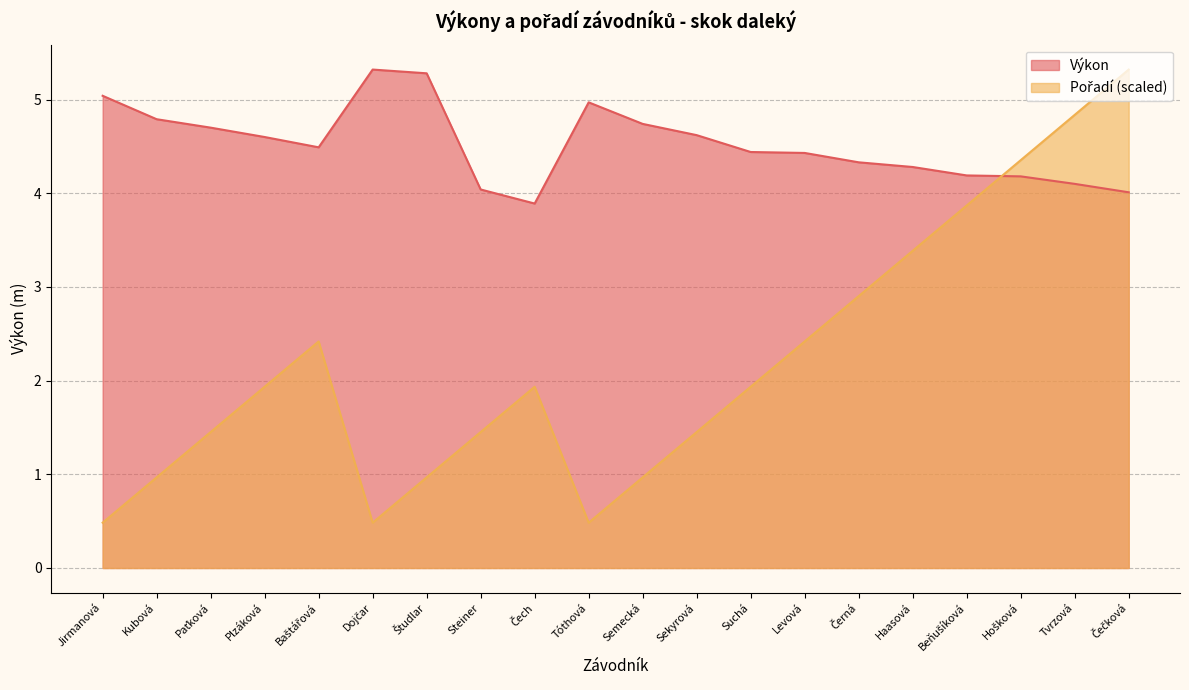

What is the label of the 5th point from the left?

Baštářová